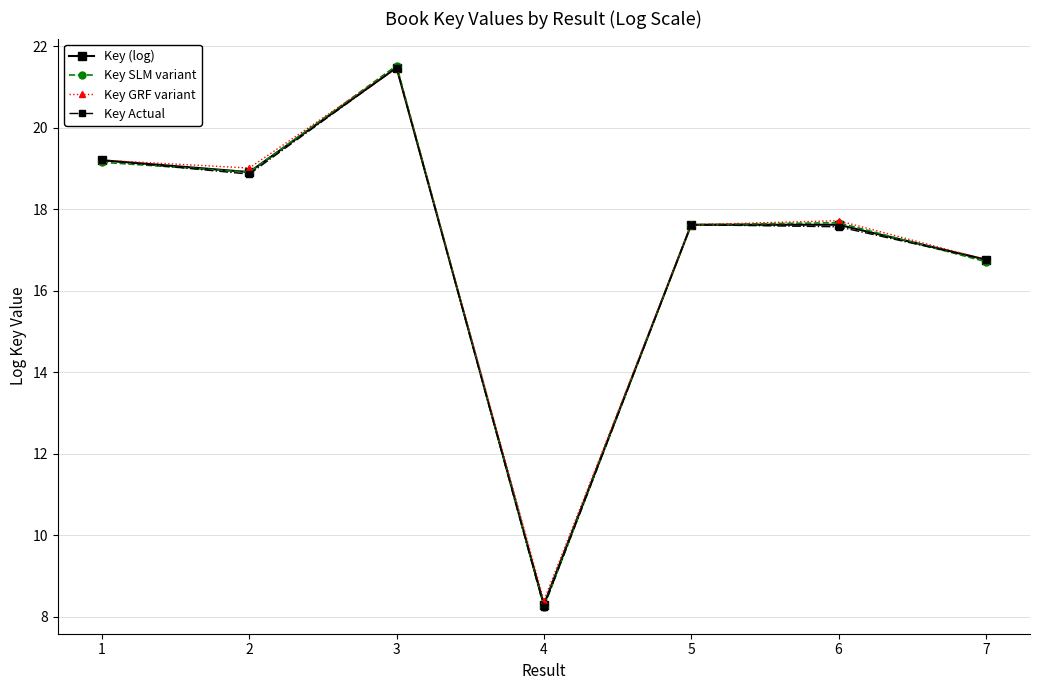

At which category does the chart reach its minimum across all series?

4